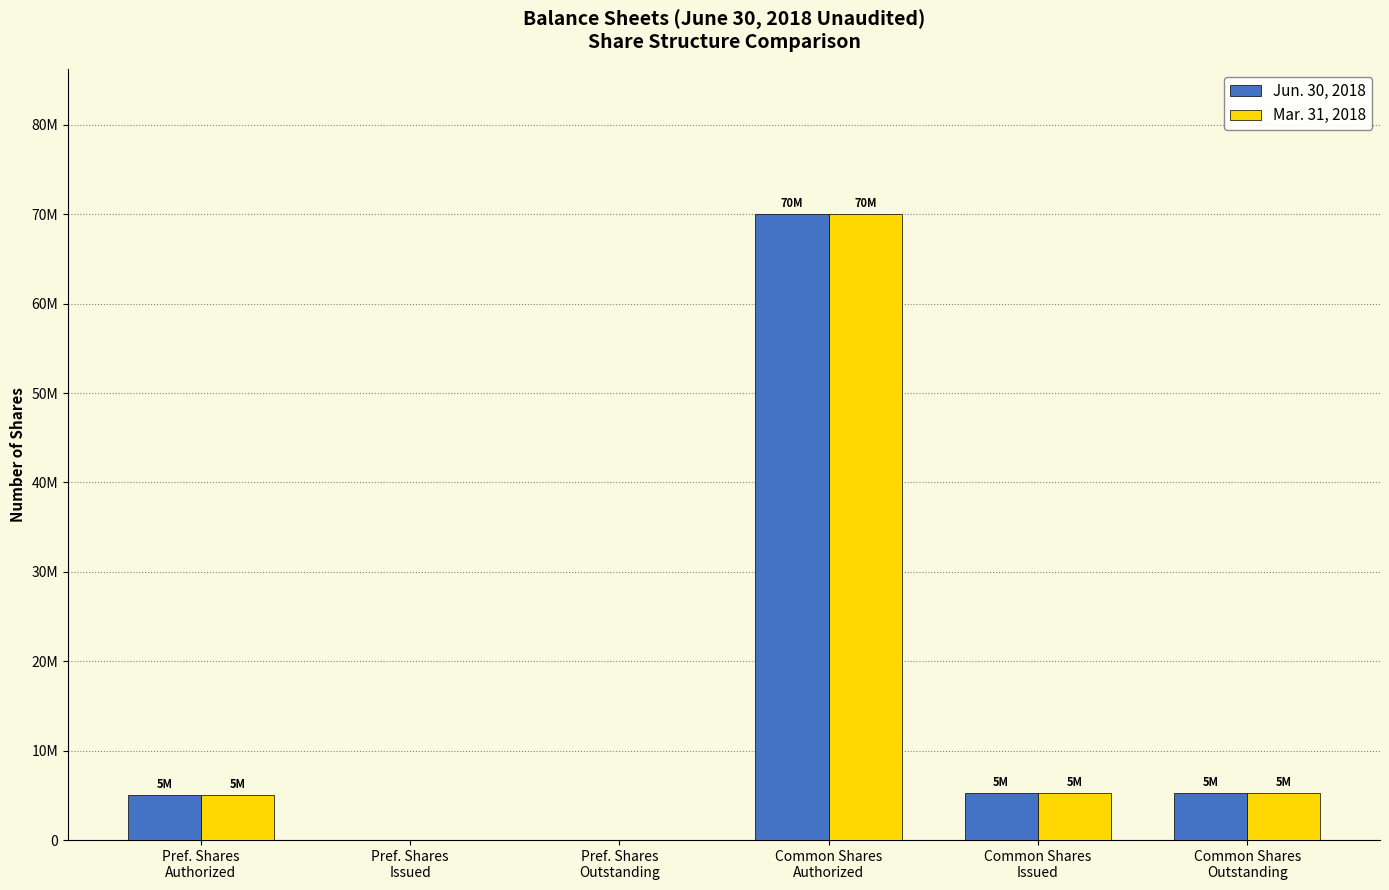

Which series has the widest spread of values?

Jun. 30, 2018